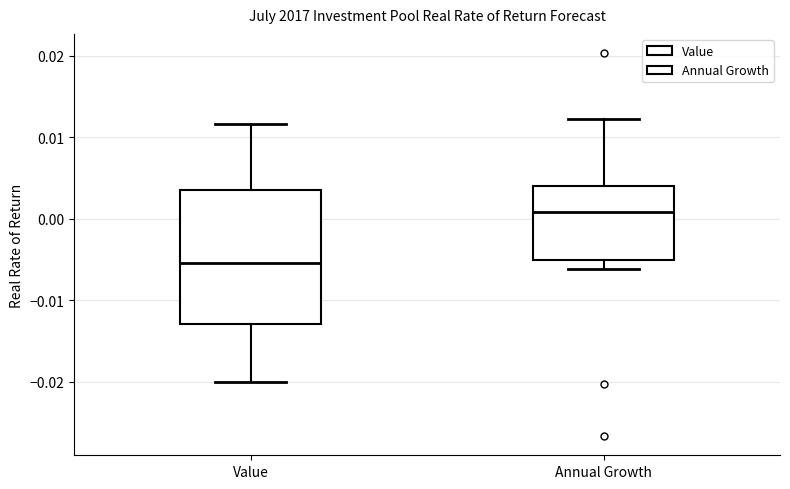

Reading left to right, read every box against the y-axis: the position of its median line, the range the box covers, and the ends of its whiskers. The values are not printed on the chart, so give them approximately, as read against the axis.

Value: median -0.005, box -0.013 to 0.004, whiskers -0.020 to 0.012
Annual Growth: median 0.001, box -0.005 to 0.004, whiskers -0.006 to 0.012